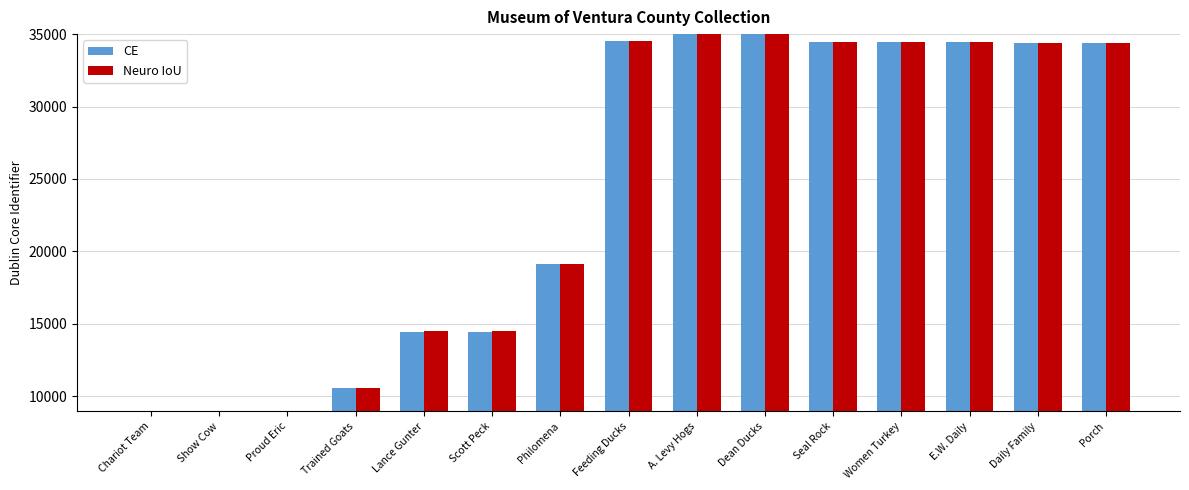

Is it true that Neuro IoU equals 8962 at Show Cow?

True